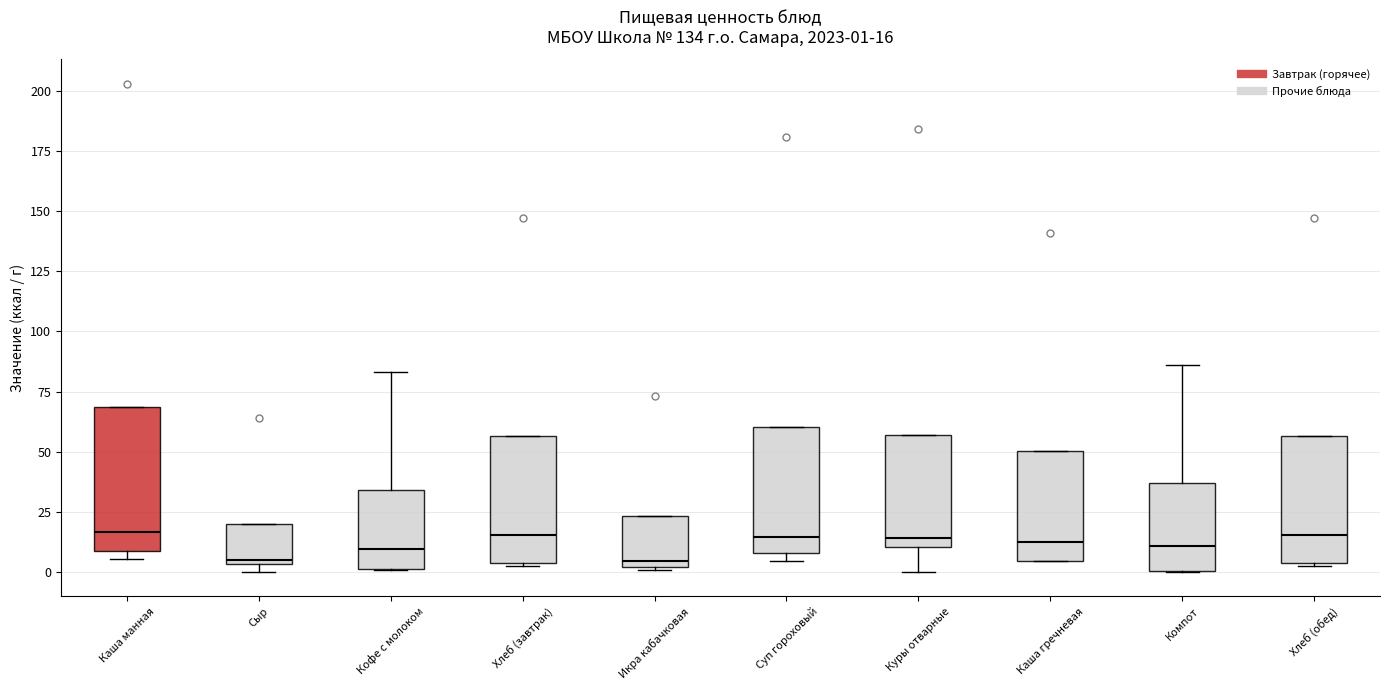

Comparing the boxes themselves (not the whiskers), which one is the tallest?

Каша манная